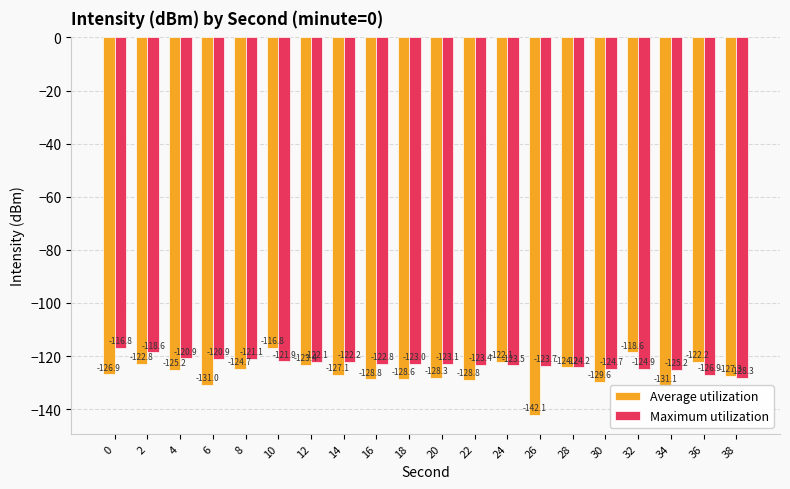

What is the value of the Average utilization bar at the 7th from the left?

-123.4